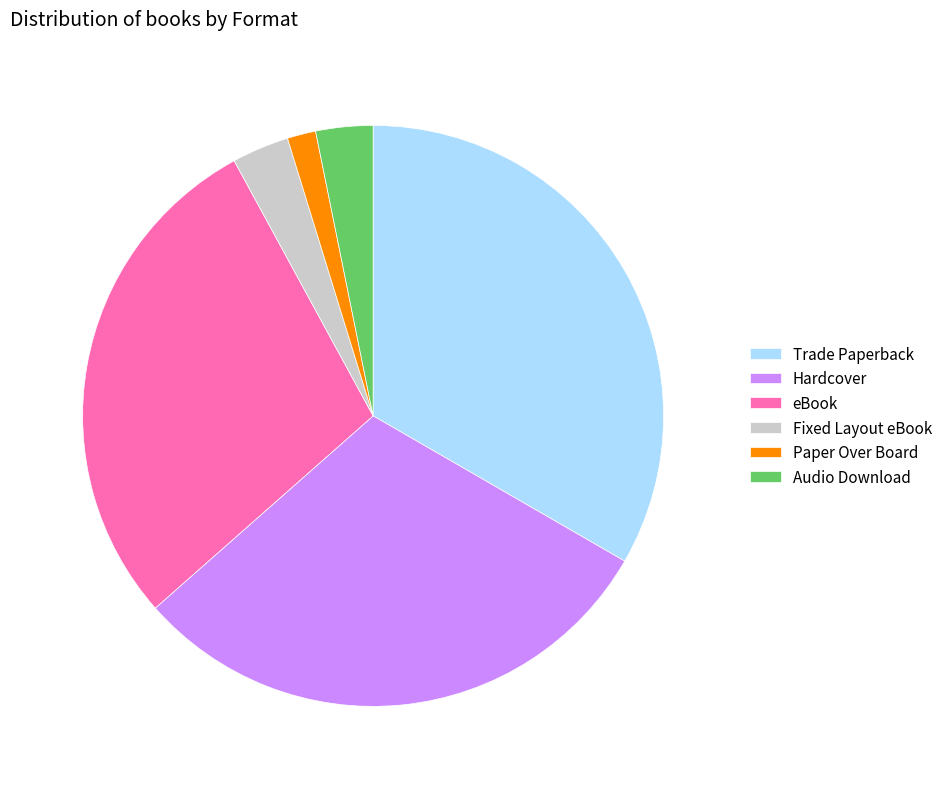

Is Paper Over Board the majority of the pie?

No